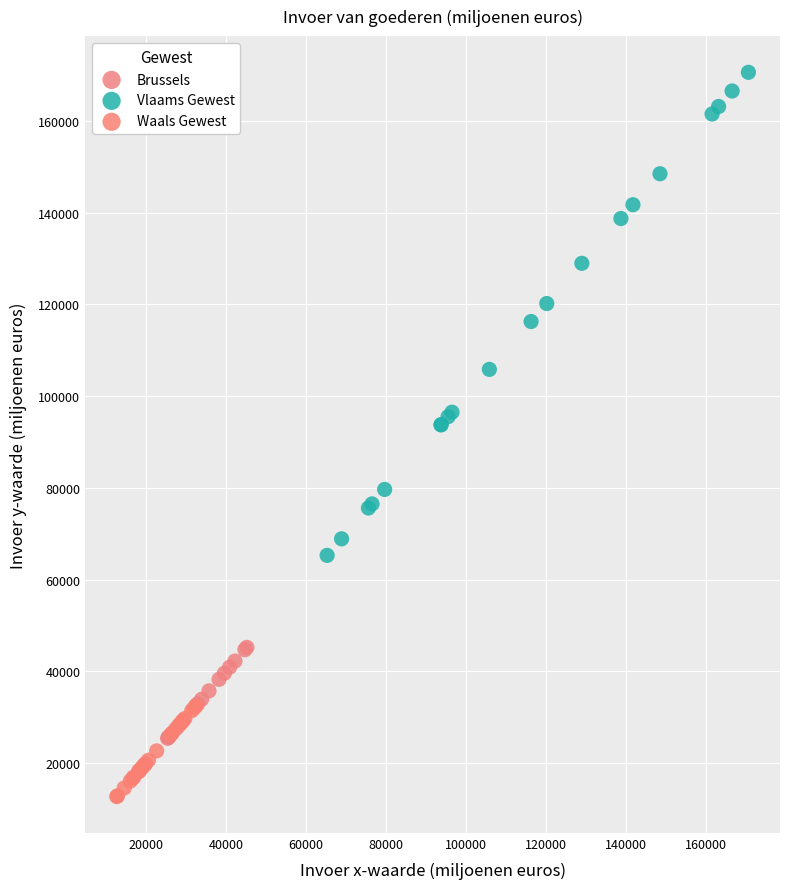

What are all the series names shown in the legend?

Brussels, Vlaams Gewest, Waals Gewest